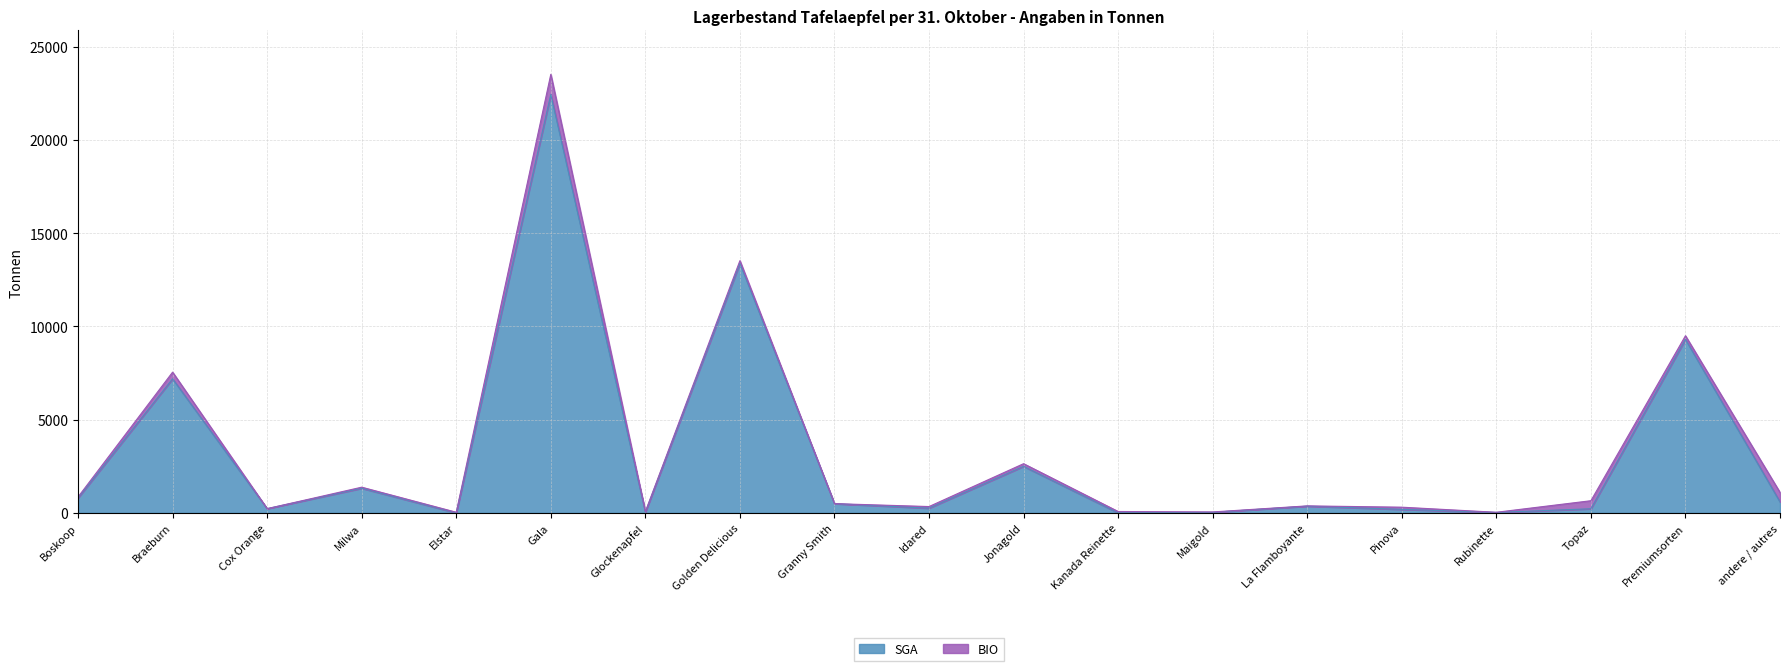

What is the average value?

3125